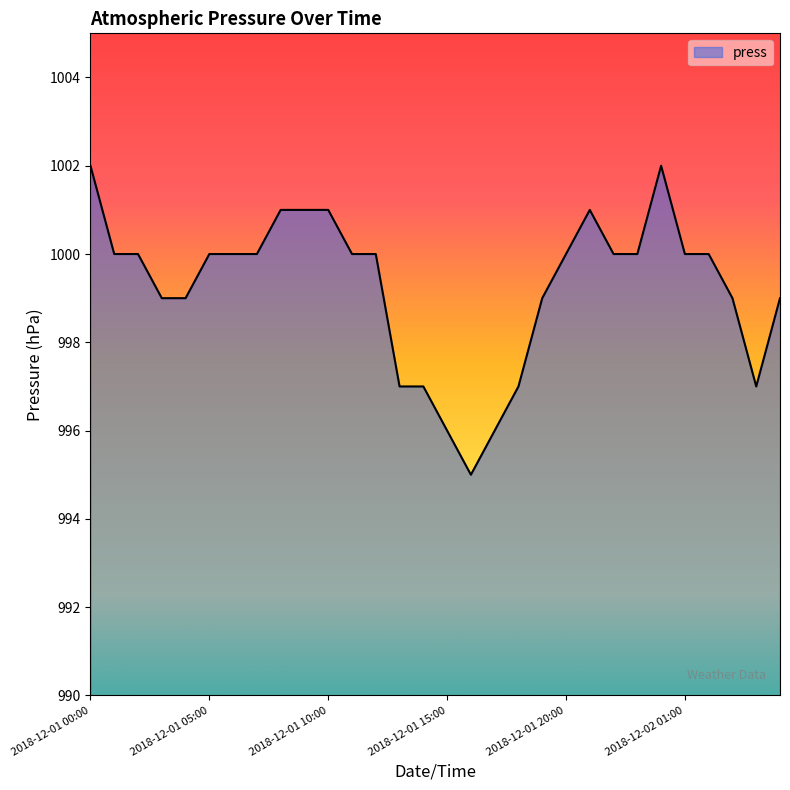

What is the greatest value displayed?

1002